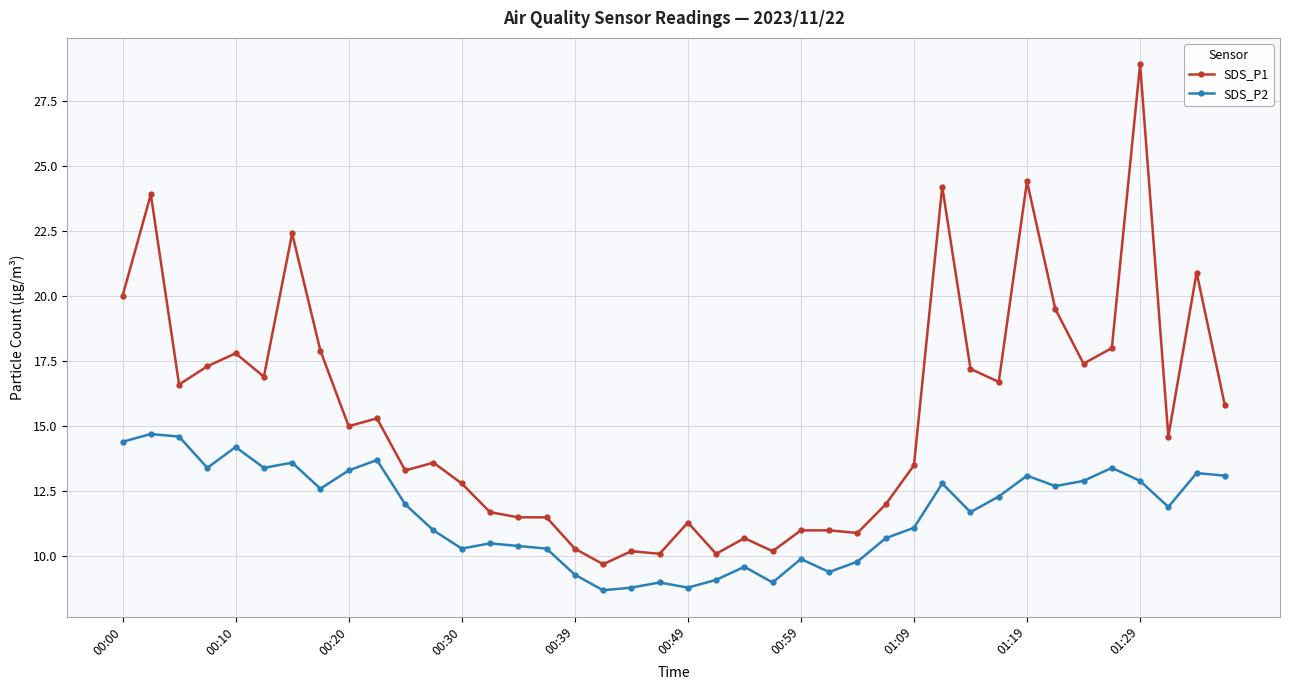

At how many categories does at least one series exceed 19?

8